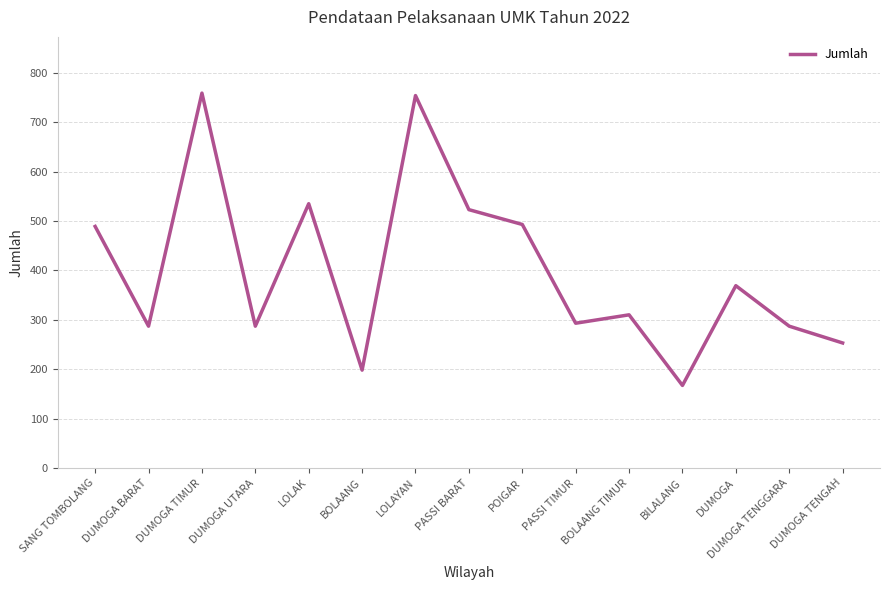

Which has a higher value, BILALANG or DUMOGA UTARA?

DUMOGA UTARA